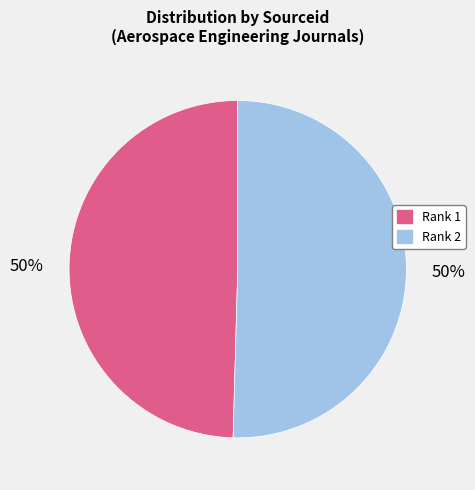

To the nearest percent, what is the average slice percentage?

50%